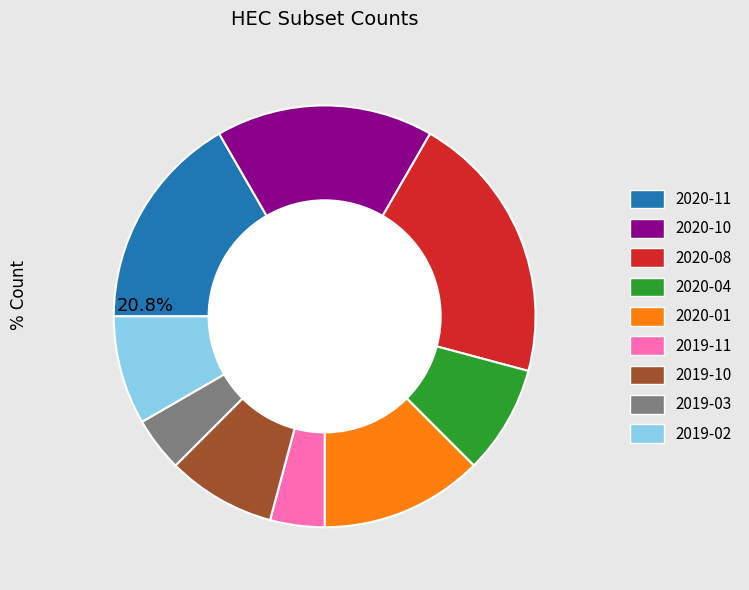

Rank the categories by value from highest to lowest.

2020-08, 2020-11, 2020-10, 2020-01, 2020-04, 2019-10, 2019-02, 2019-11, 2019-03